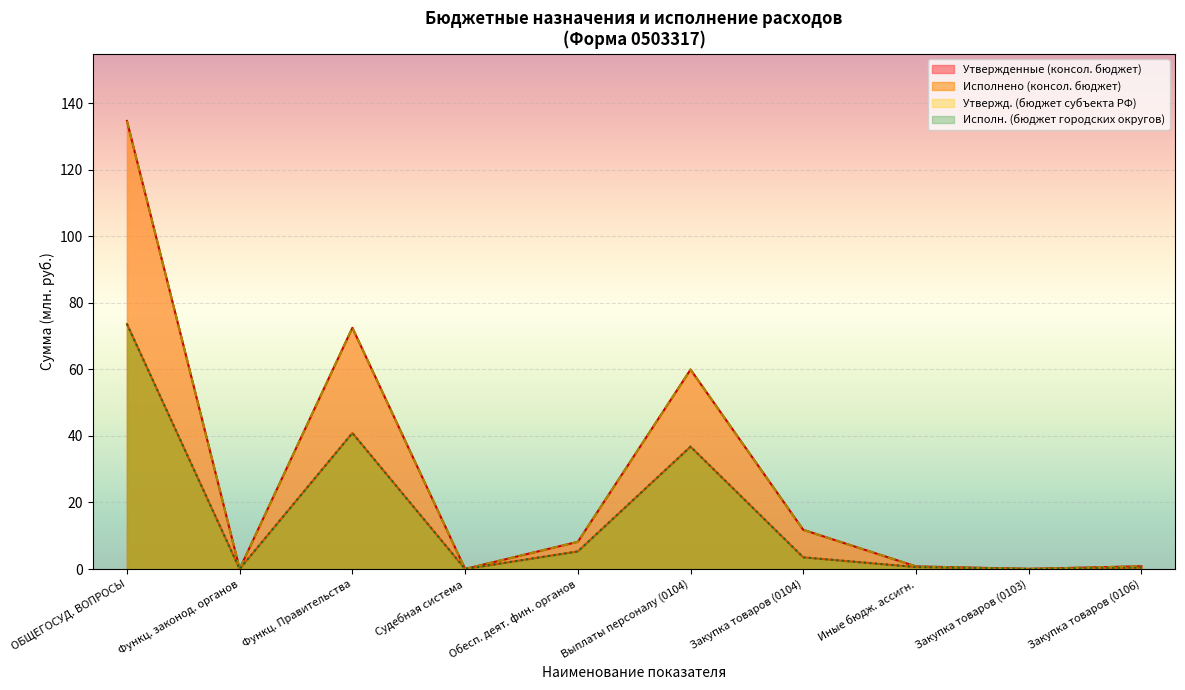

Reading left to right, what are all the values shown in this chart?

Утвержденные (консол. бюджет): 134.7	0.0	72.5	0.0	8.2	60.0	11.8	0.8	0.0	0.8
Исполнено (консол. бюджет): 73.7	0.0	40.9	0.0	5.3	36.8	3.5	0.6	0.0	0.4
Утвержд. (бюджет субъекта РФ): 134.7	0.0	72.5	0.0	8.2	60.0	11.8	0.8	0.0	0.8
Исполн. (бюджет городских округов): 73.7	0.0	40.9	0.0	5.3	36.8	3.5	0.6	0.0	0.4